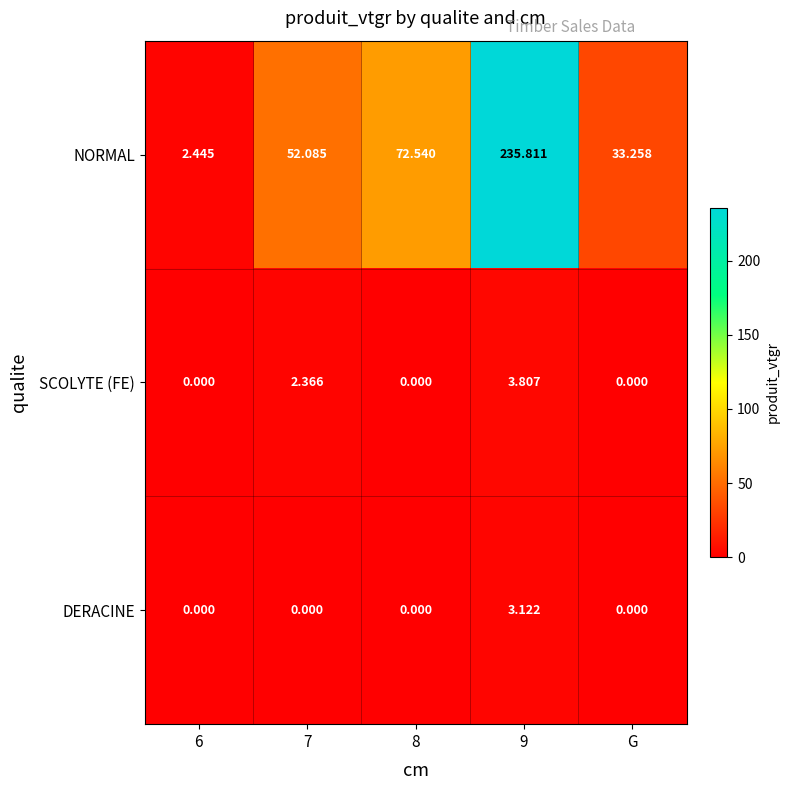

What is the maximum value shown in the chart?

235.8